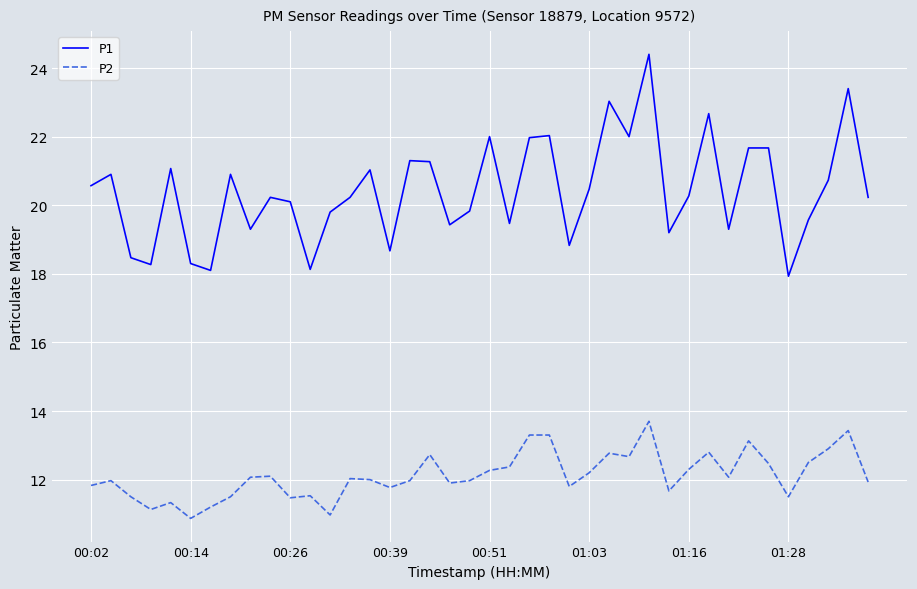

What is the average value of the P2 series?

12.1